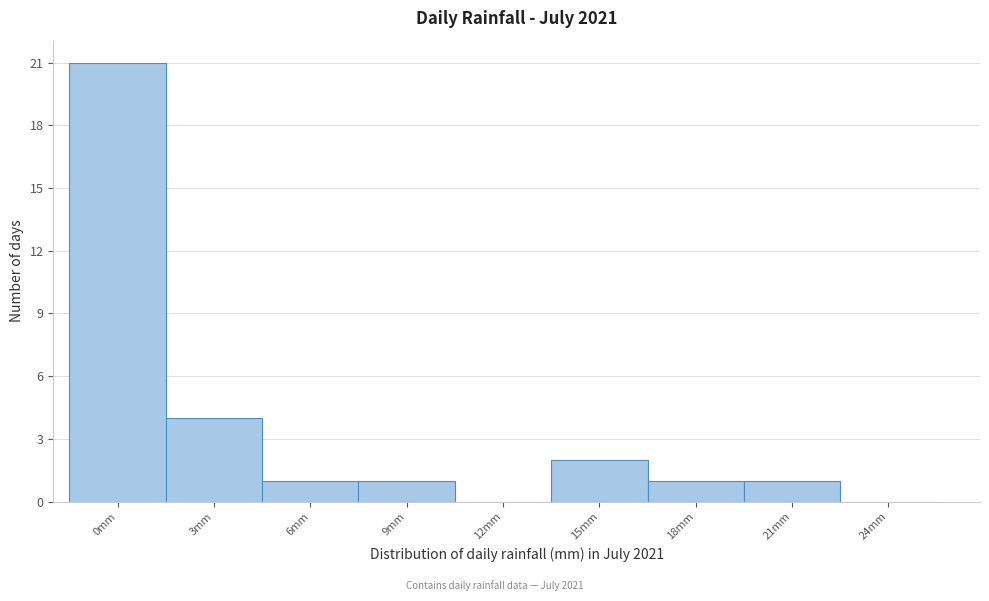

Reading left to right, list all the values displayed in this chart.

0mm=21	3mm=4	6mm=1	9mm=1	12mm=0	15mm=2	18mm=1	21mm=1	24mm=0